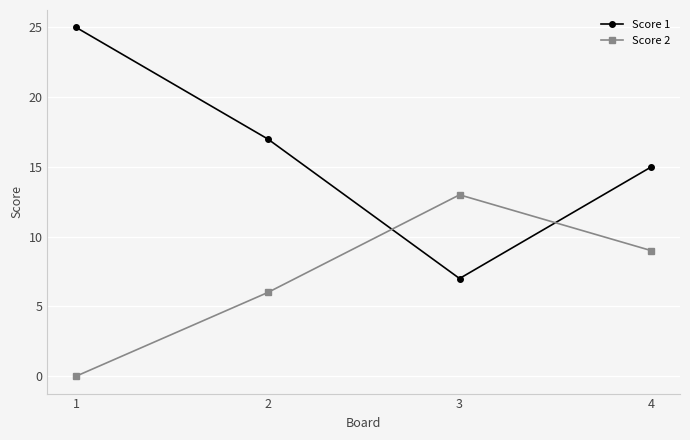

What is the sum of the Score 2 values at 4 and 2?

15